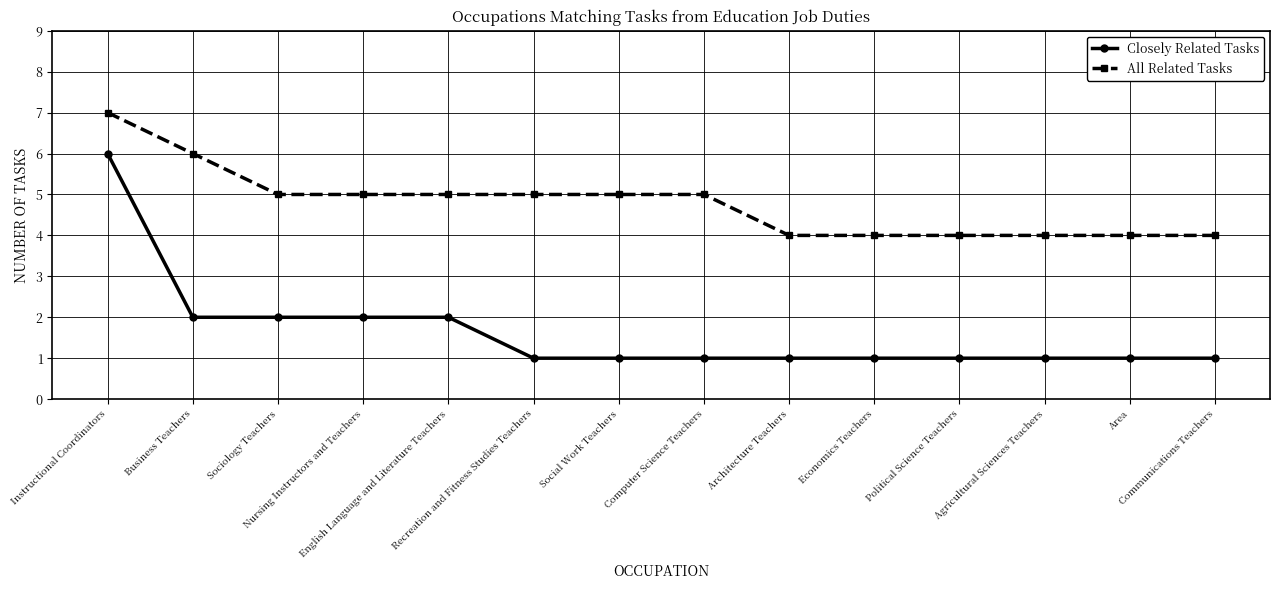

What are all the series names shown in the legend?

Closely Related Tasks, All Related Tasks